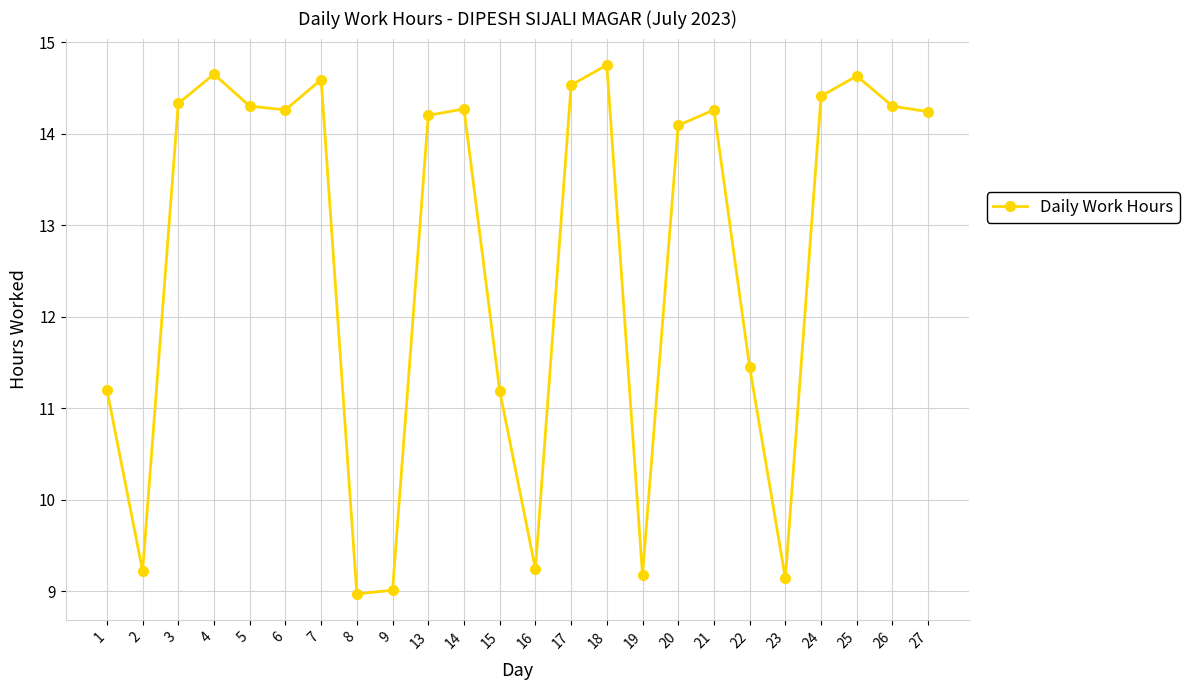

Is this an area chart (filled region under the line)?

No